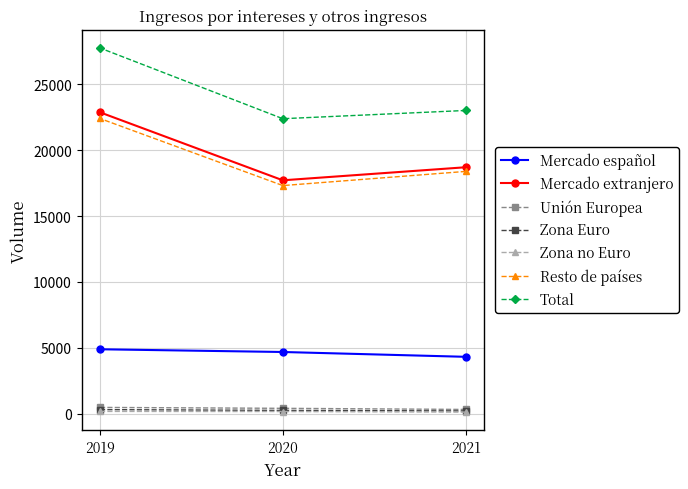

What is the average value of the 2020 series?

8984